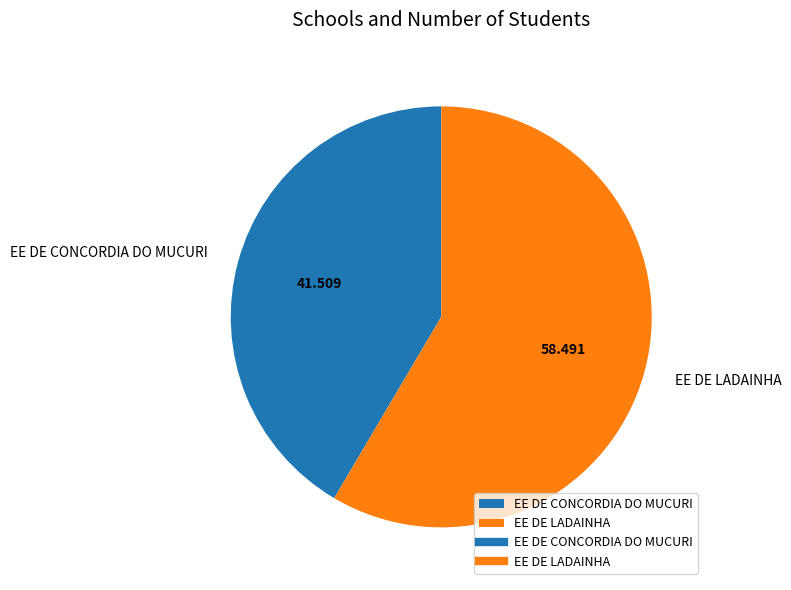

Do EE DE CONCORDIA DO MUCURI and EE DE LADAINHA together represent more than half of the pie?

Yes